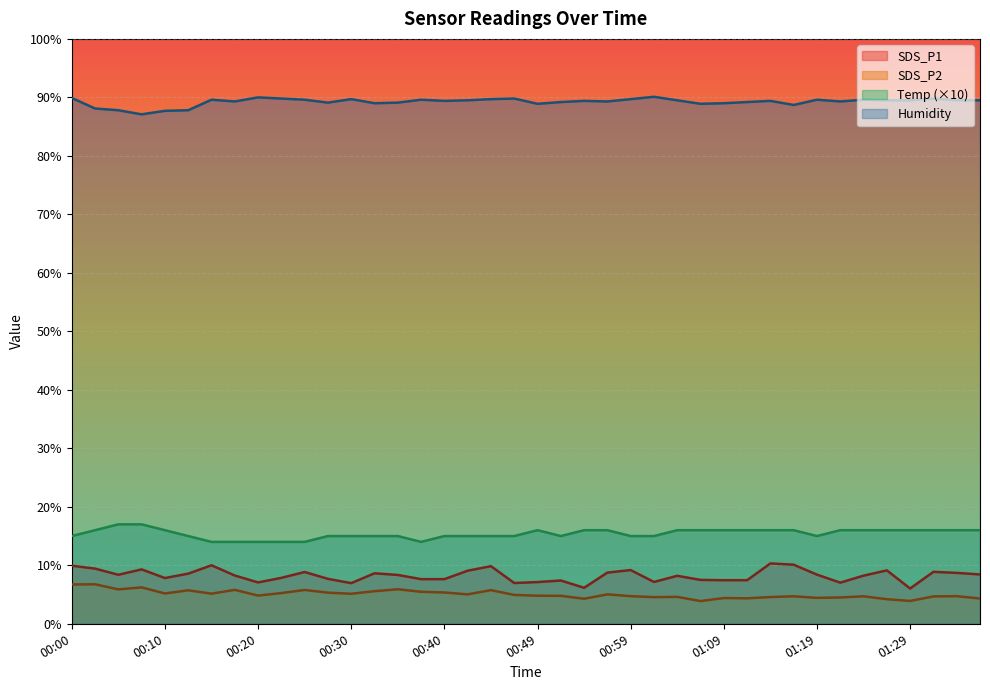

List the labels in order of Humidity value, smallest first.

00:07, 00:10, 00:05, 00:12, 00:02, 01:16, 00:49, 01:06, 00:32, 01:09, 00:27, 00:35, 00:52, 01:11, 00:17, 00:57, 01:21, 00:40, 00:54, 01:14, 00:42, 01:04, 01:26, 01:29, 01:33, 01:36, 00:15, 00:25, 00:37, 01:19, 01:24, 00:30, 00:44, 00:59, 00:22, 00:47, 01:31, 00:00, 00:20, 01:02